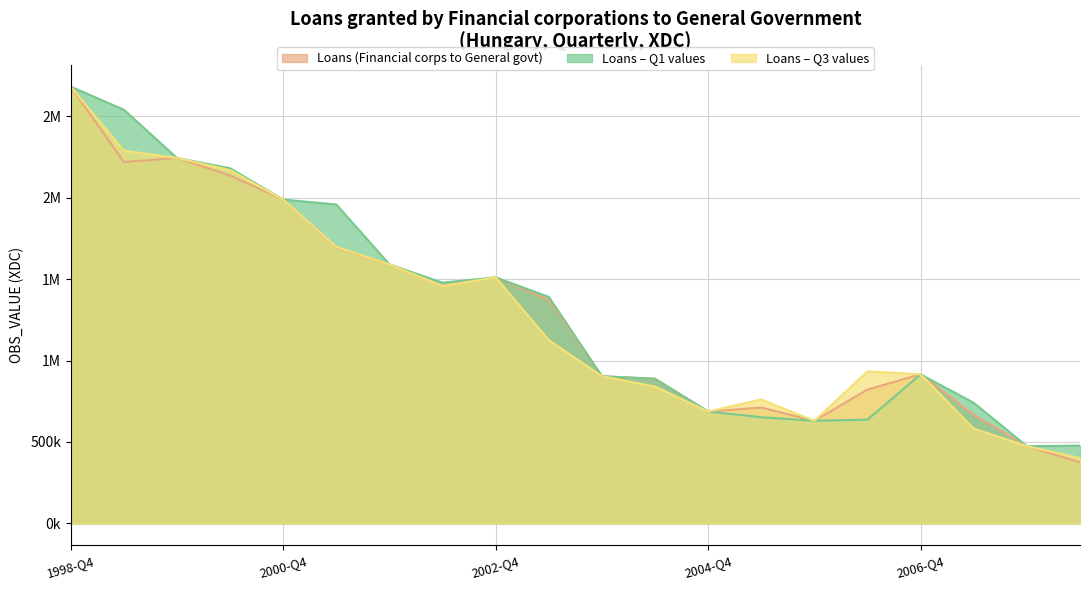

What is the total value across all series at 2008-Q2?

1252711